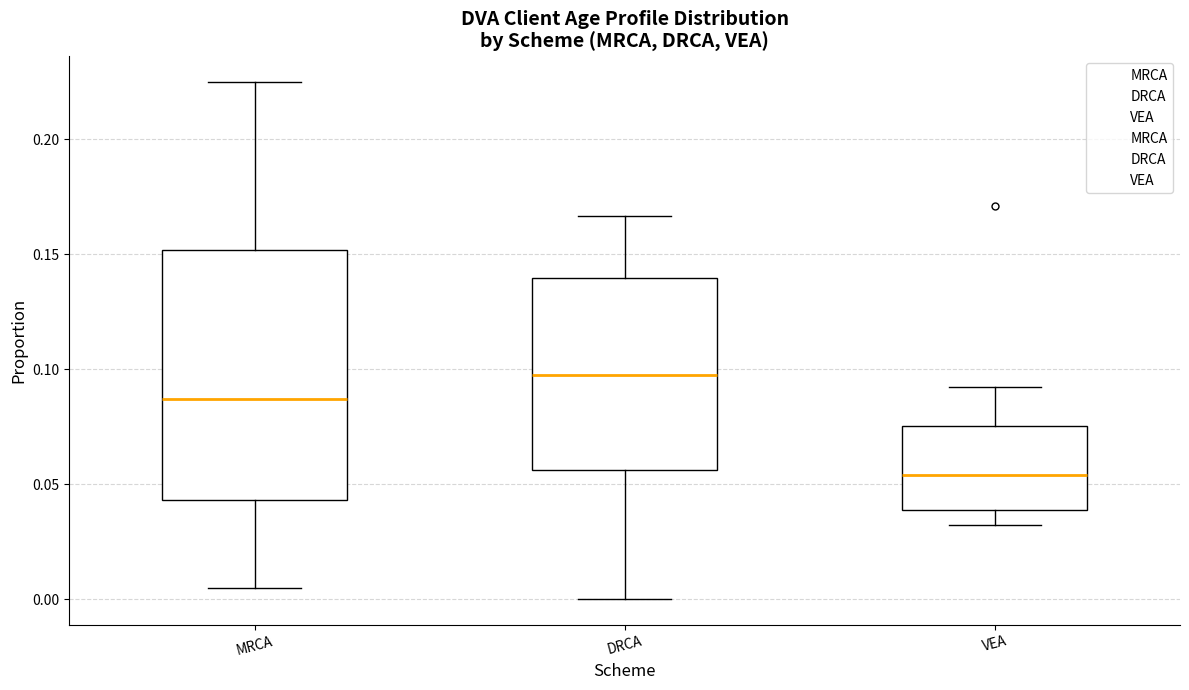

Reading left to right, transcribe this box plot: for each box, give where its median line is, the range the box spans, and where its two whiskers end, as read against the y-axis. The values are not printed on the chart, so give them approximately, as read against the axis.

MRCA: median 0.085, box 0.045 to 0.150, whiskers 0.005 to 0.225
DRCA: median 0.095, box 0.055 to 0.140, whiskers 0.000 to 0.165
VEA: median 0.055, box 0.040 to 0.075, whiskers 0.030 to 0.090